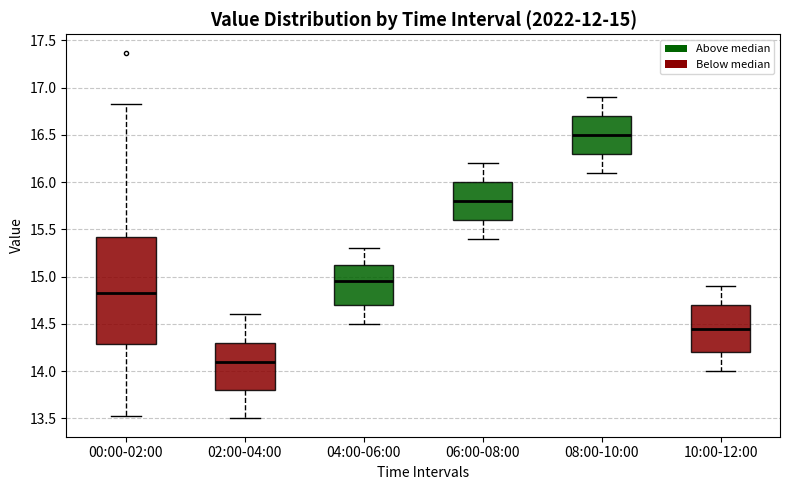

Which box's median line is the lowest?

02:00-04:00